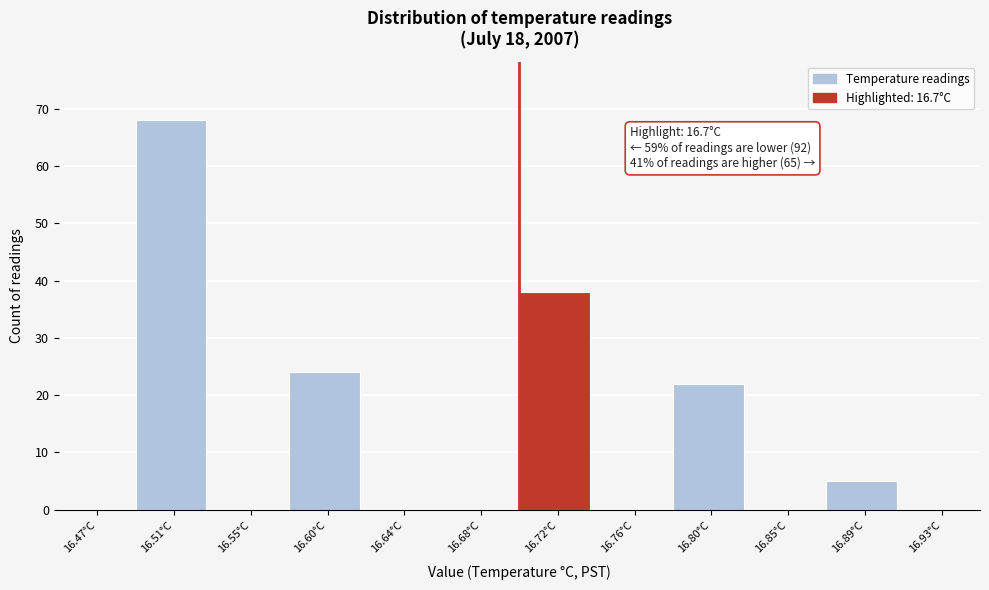

Over which range of the x-axis is the bar tallest?

16.490 to 16.535